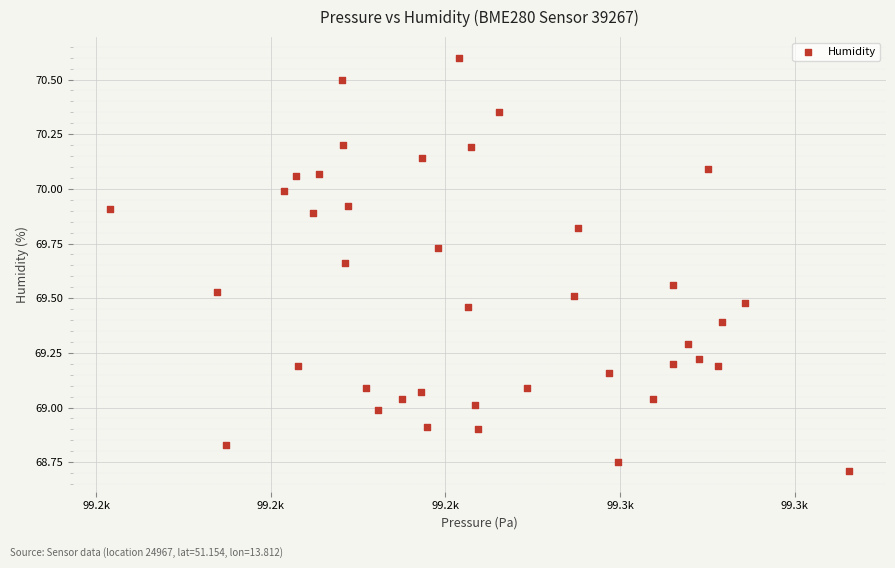

What is the range of X values (max minus min)?

21.2